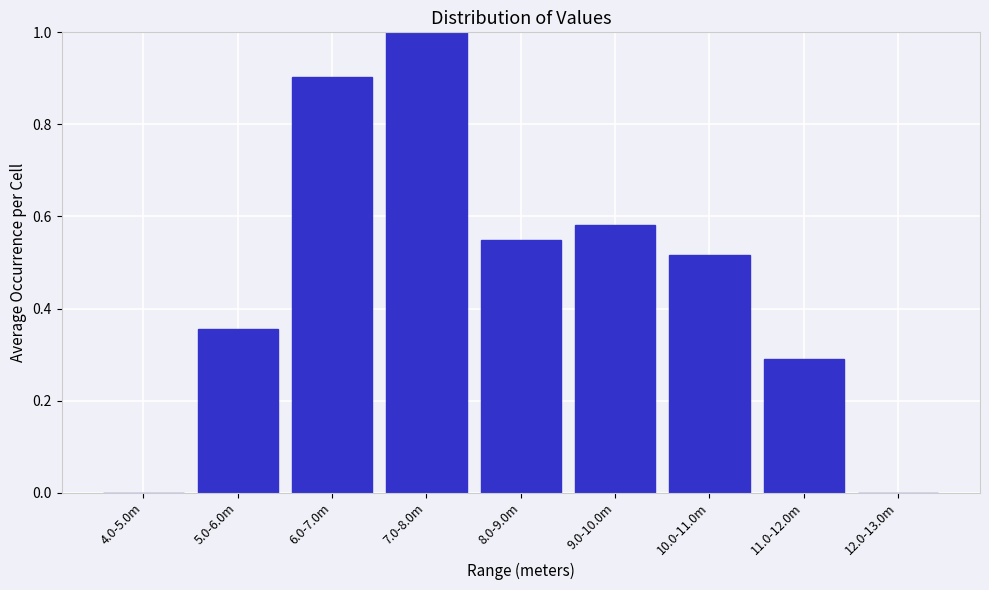

What is the sum of all values?

4.2